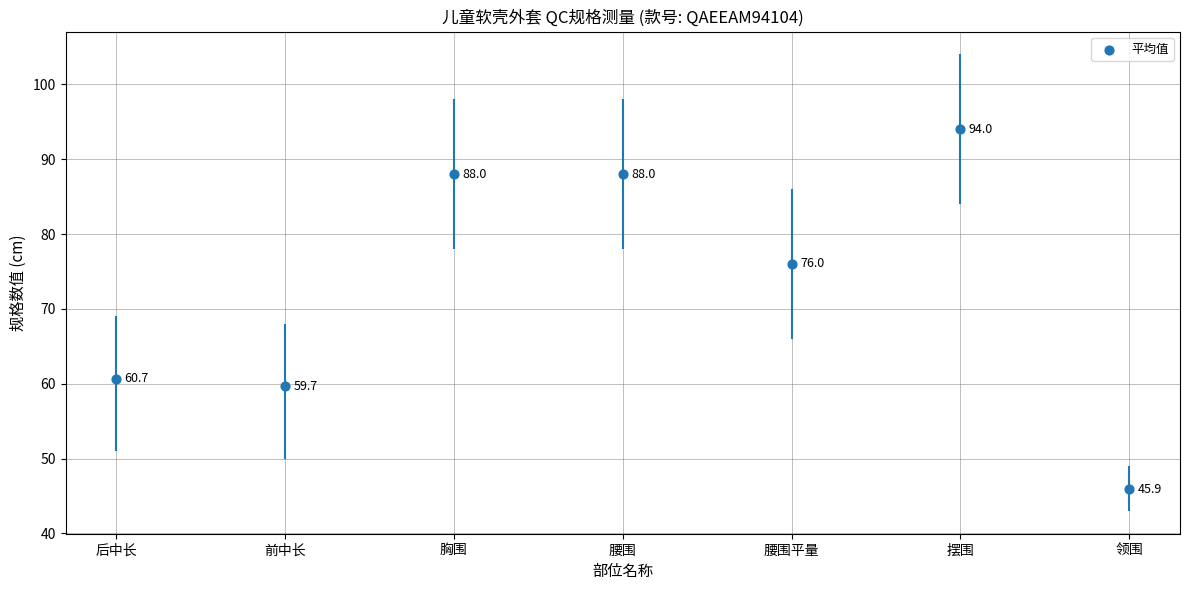

At which category is the sum across all series the highest?

摆围